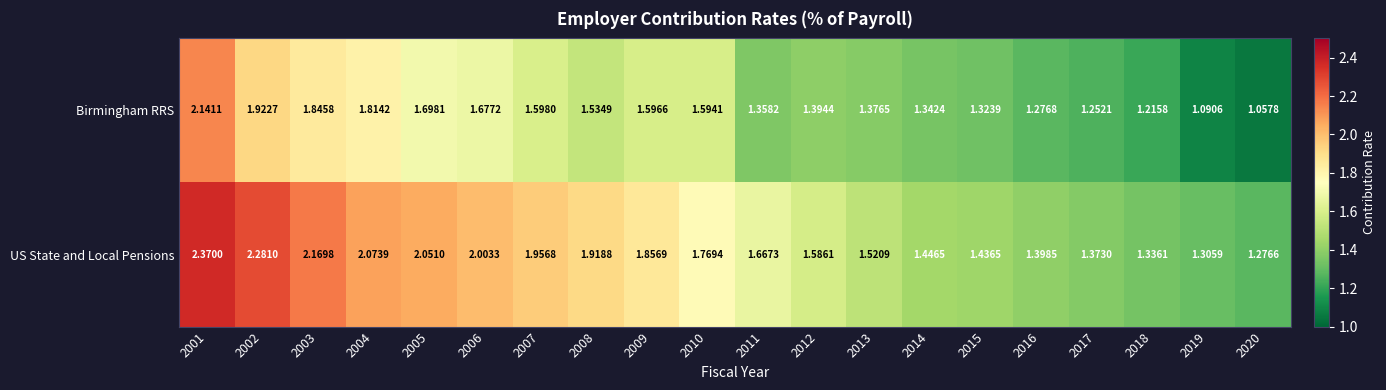

Which series changed the most between 2005 and 2009?

US State and Local Pensions